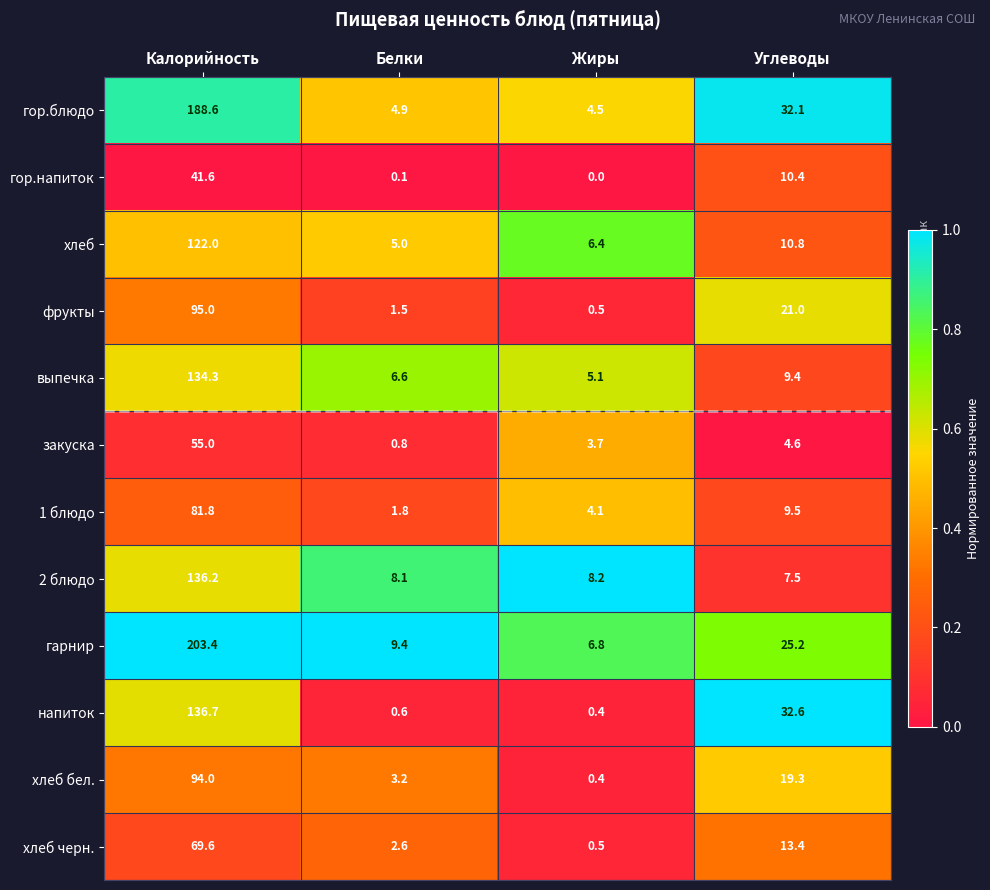

Which series has the largest range (max minus min)?

гарнир